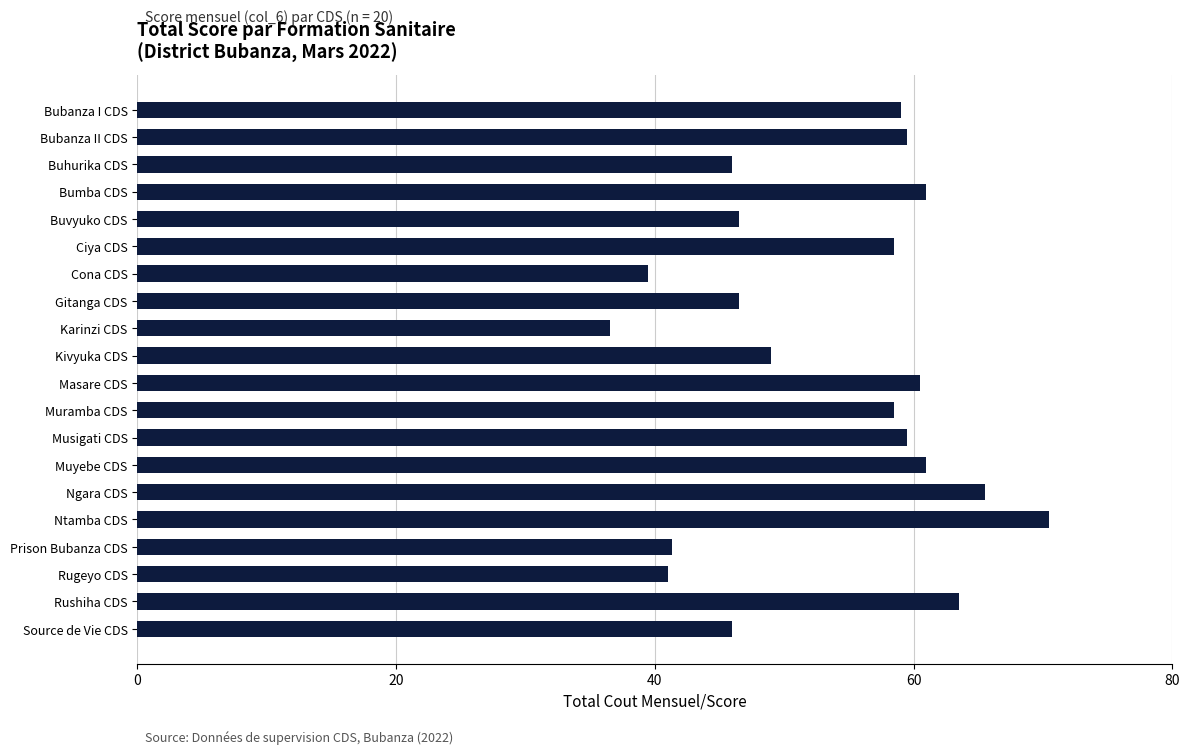

Reading bottom to top, transcribe all the data shown in this chart.

Source de Vie CDS=46.0	Rushiha CDS=63.5	Rugeyo CDS=41.0	Prison Bubanza CDS=41.3	Ntamba CDS=70.5	Ngara CDS=65.5	Muyebe CDS=61.0	Musigati CDS=59.5	Muramba CDS=58.5	Masare CDS=60.5	Kivyuka CDS=49.0	Karinzi CDS=36.5	Gitanga CDS=46.5	Cona CDS=39.5	Ciya CDS=58.5	Buvyuko CDS=46.5	Bumba CDS=61.0	Buhurika CDS=46.0	Bubanza II CDS=59.5	Bubanza I CDS=59.0